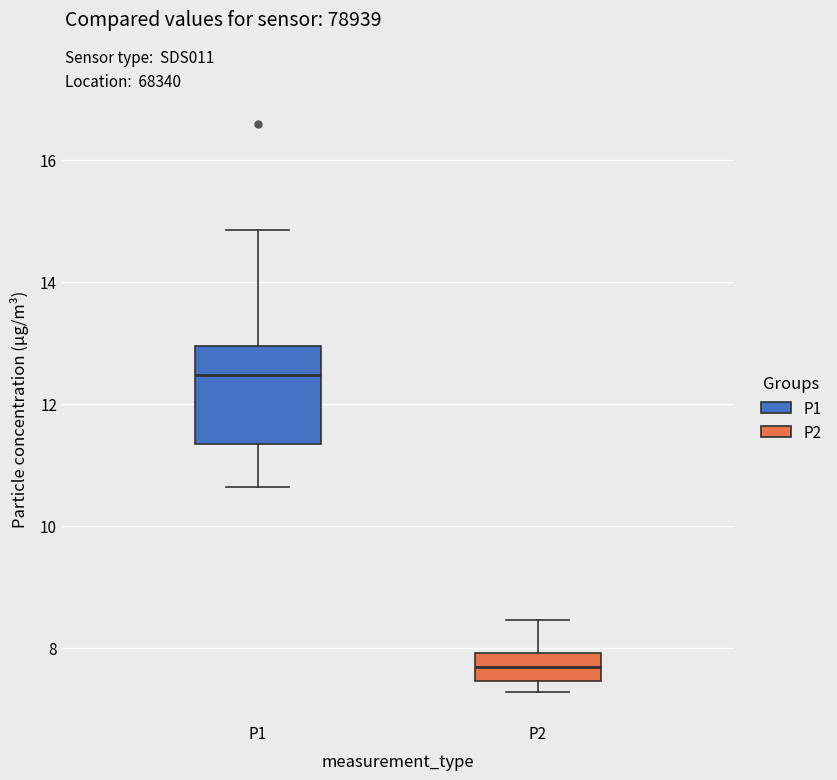

Comparing the boxes themselves (not the whiskers), which one is the tallest?

P1